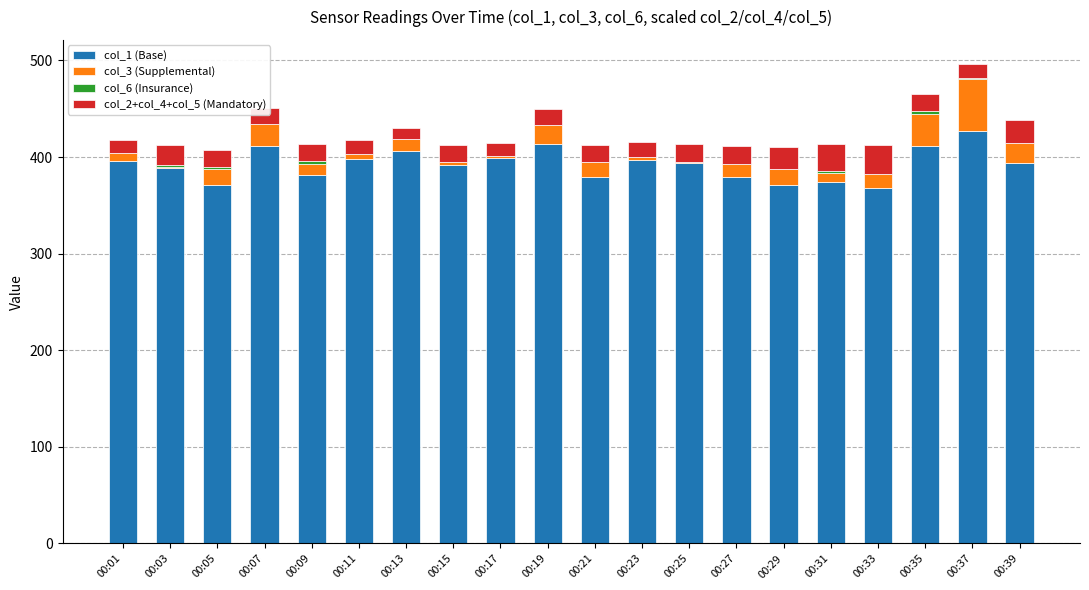

The value of col_1 (Base) at 00:11 is 398.0. True or false?

True